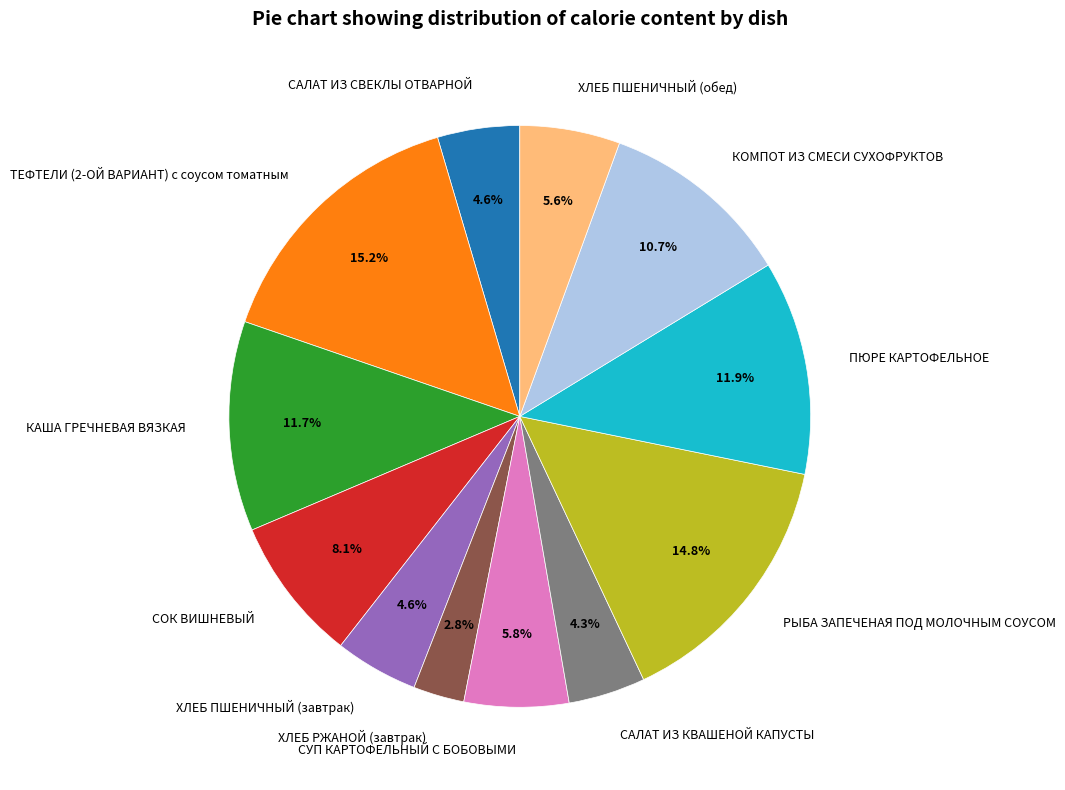

Combined, do СУП КАРТОФЕЛЬНЫЙ С БОБОВЫМИ and ХЛЕБ ПШЕНИЧНЫЙ (завтрак) account for over 50%?

No